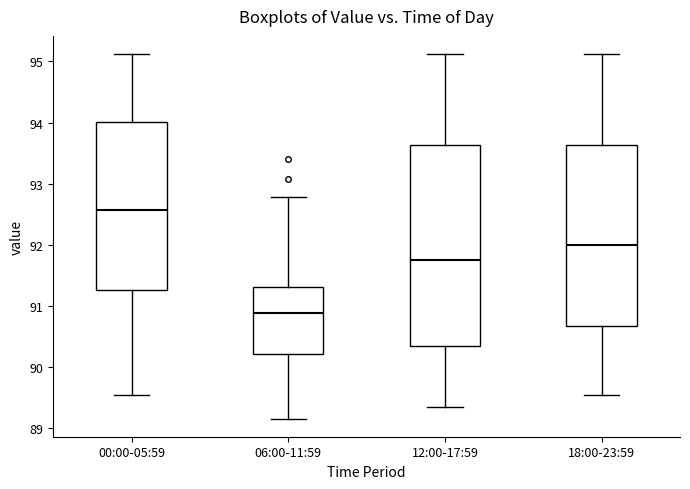

Reading left to right, transcribe this box plot: for each box, give where its median line is, the range the box spans, and where its two whiskers end, as read against the y-axis. The values are not printed on the chart, so give them approximately, as read against the axis.

00:00-05:59: median 92.6, box 91.3 to 94.0, whiskers 89.5 to 95.1
06:00-11:59: median 90.9, box 90.2 to 91.3, whiskers 89.2 to 92.8
12:00-17:59: median 91.8, box 90.4 to 93.6, whiskers 89.4 to 95.1
18:00-23:59: median 92.0, box 90.7 to 93.6, whiskers 89.5 to 95.1